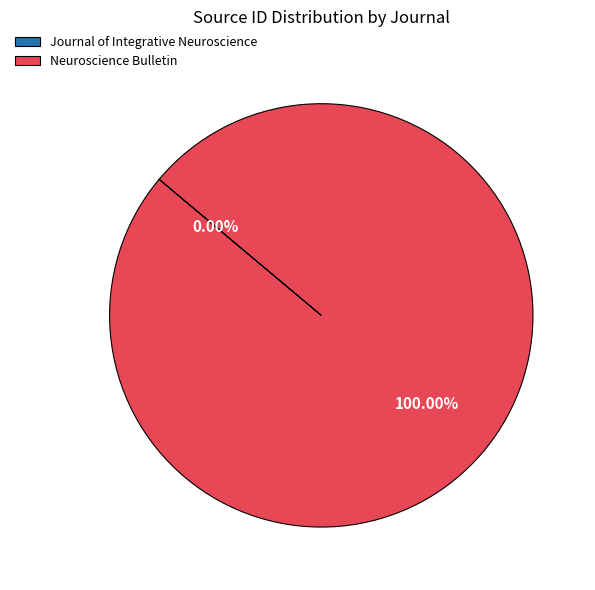

Is there a majority slice in this chart?

Yes